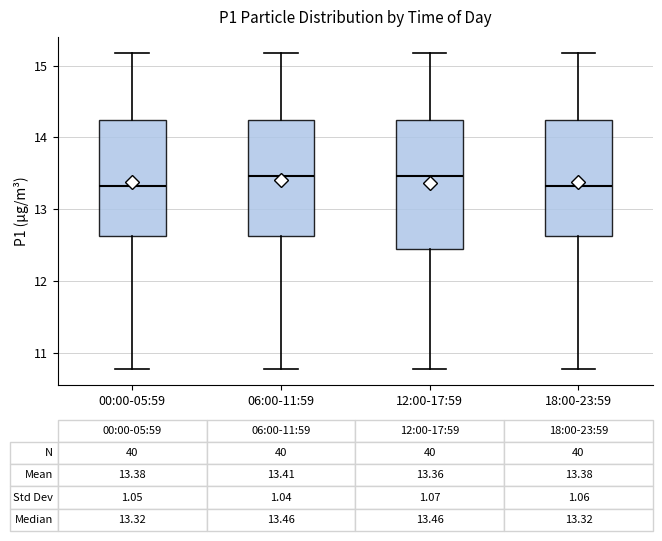

Comparing the boxes themselves (not the whiskers), which one is the tallest?

12:00-17:59